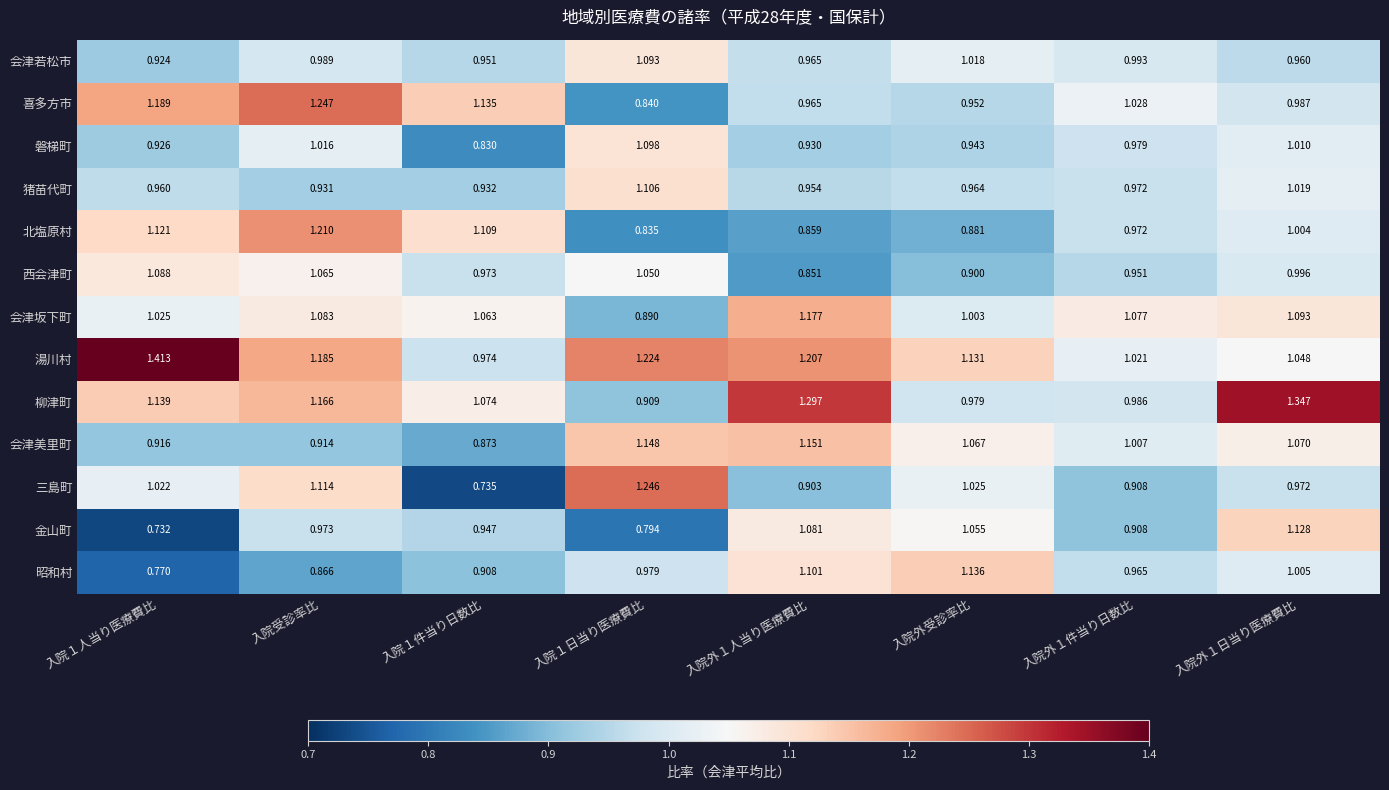

Which series has the widest spread of values?

三島町